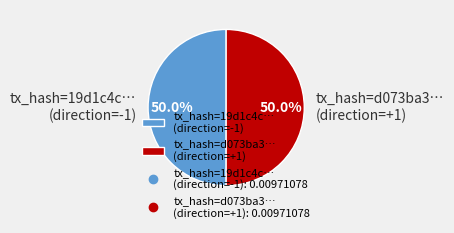

What percentage do tx_hash=19d1c4c… (direction=-1) and tx_hash=d073ba3… (direction=+1) together represent?

100.0%